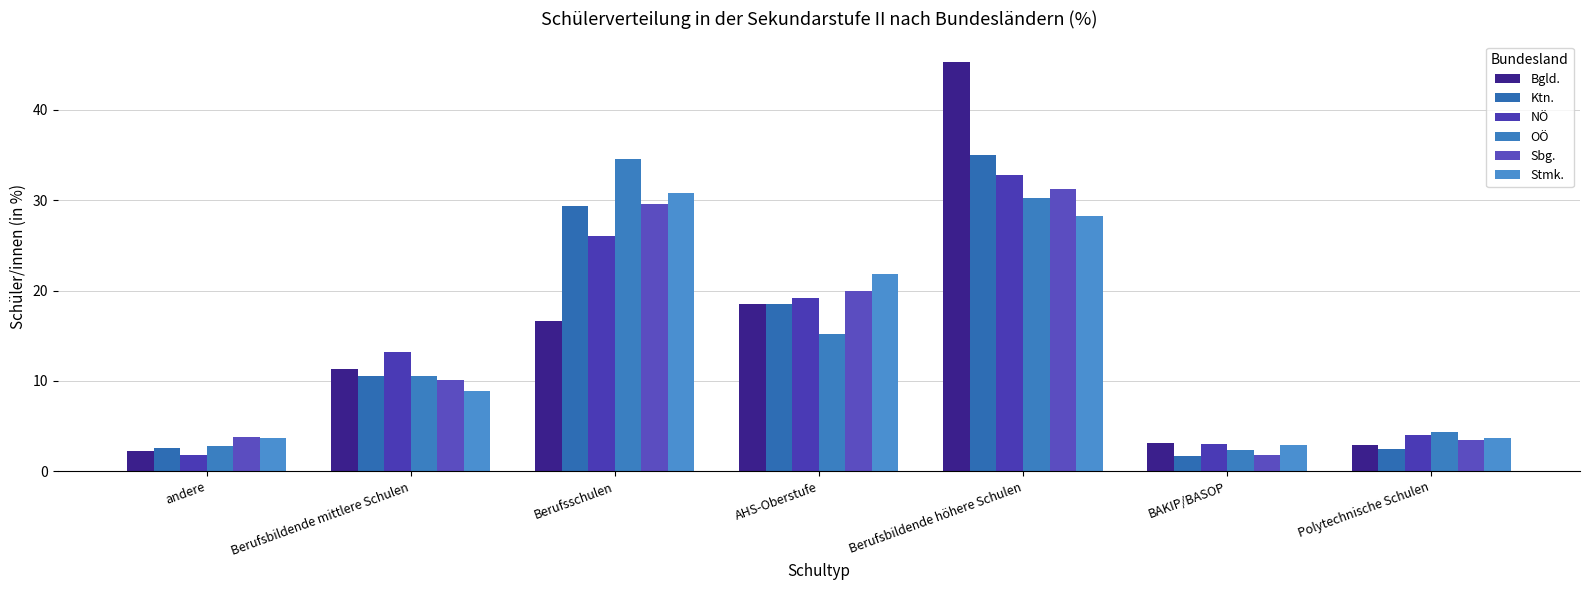

True or false: Bgld. has a value of 2.9 at Polytechnische Schulen.

True